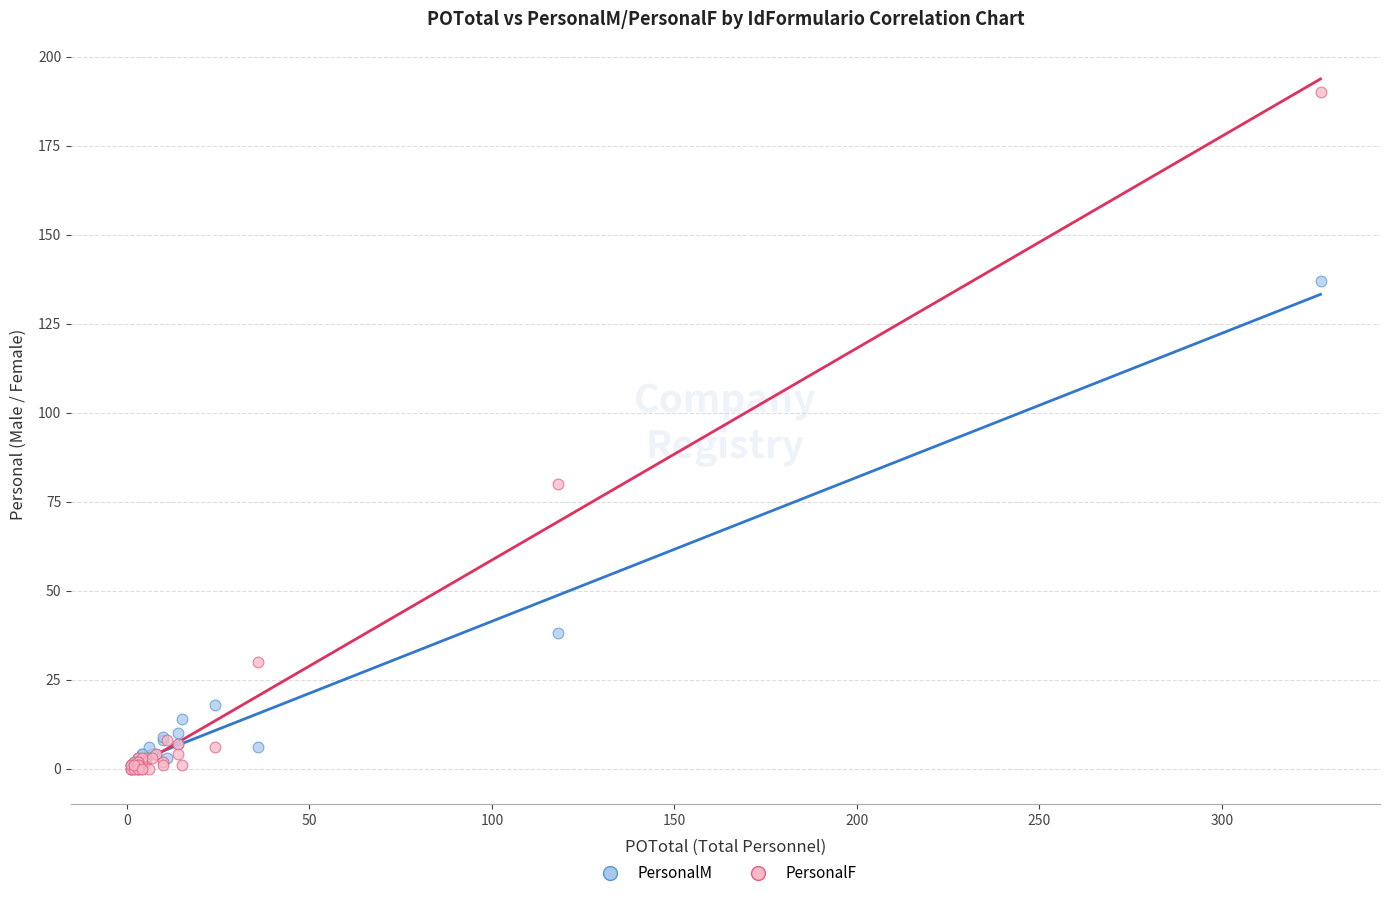

Across all series, what Y value is closest to 95?

80